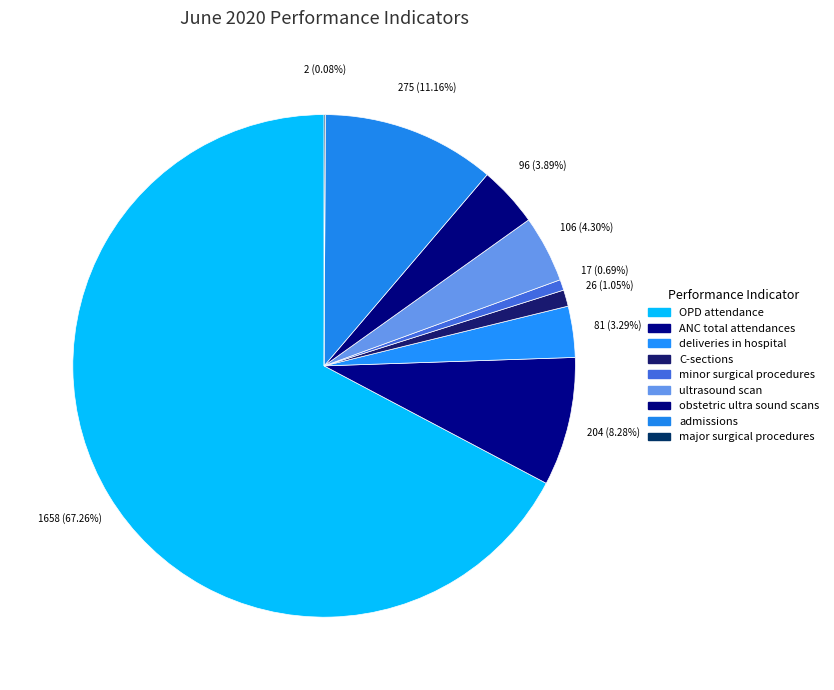

Is there any slice that represents more than half of the pie?

Yes